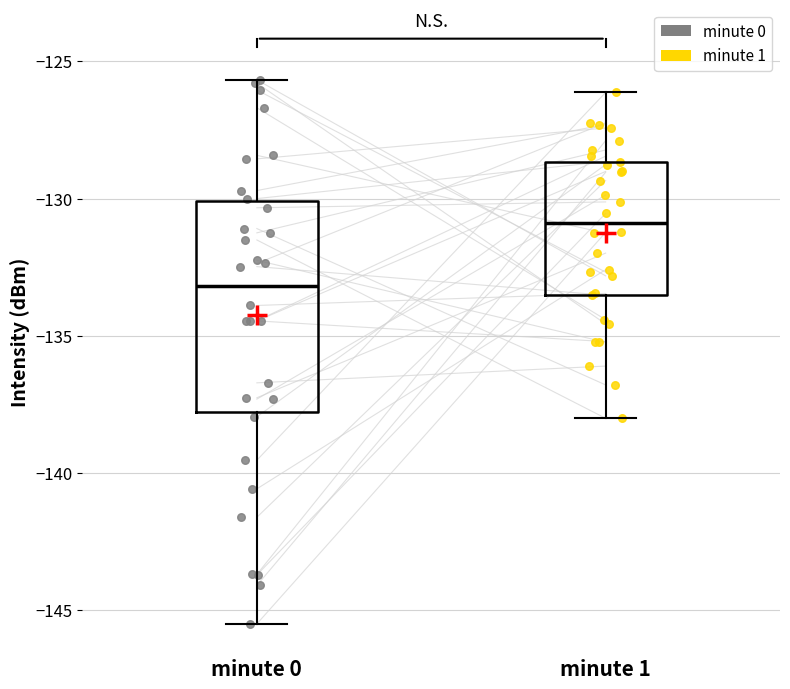

Where does the upper whisker of the box for minute 0 end on the y-axis? The values are not printed on the chart, so give them approximately, as read against the axis.

-125.5